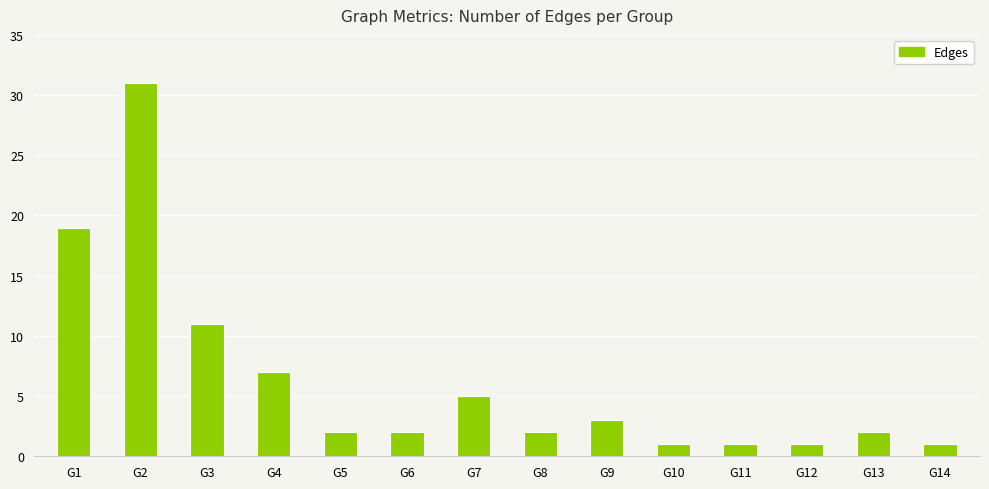

At which category does the chart reach its peak across all series?

G2